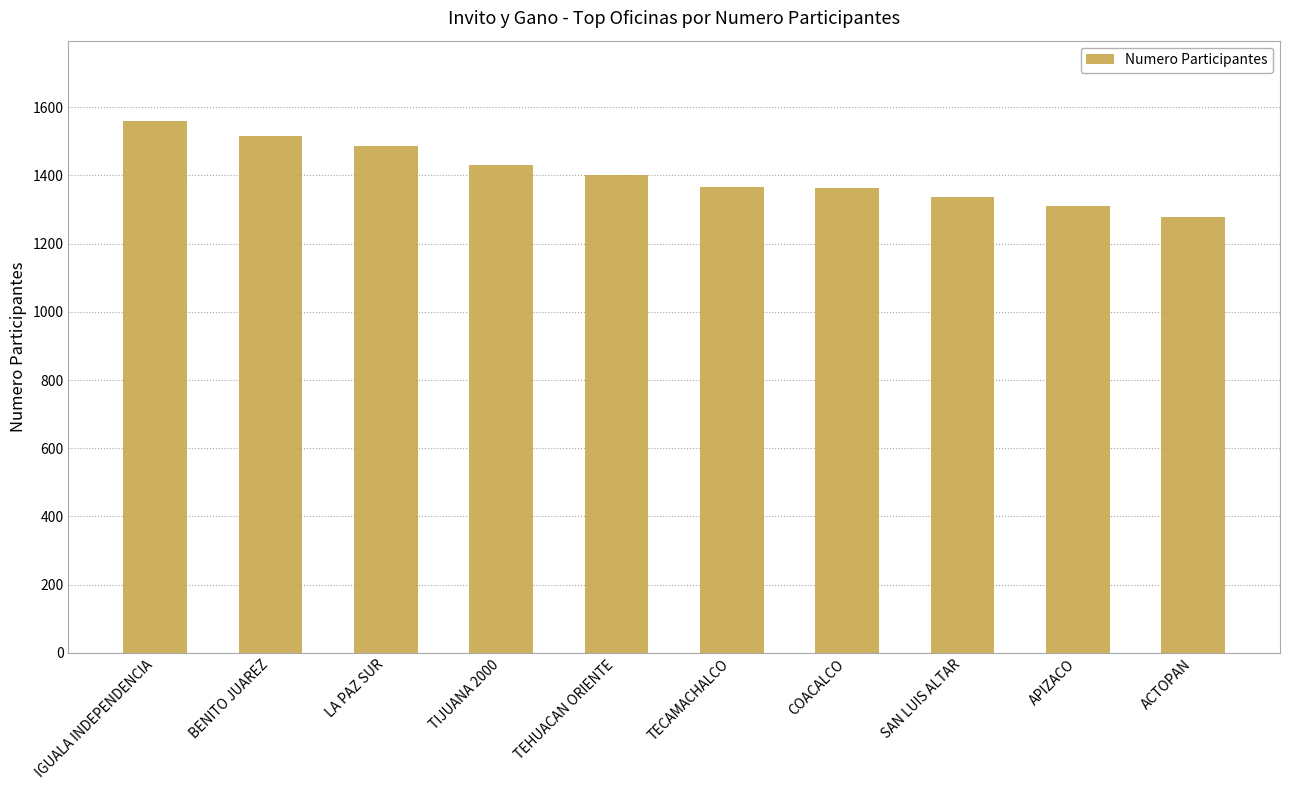

The value at IGUALA INDEPENDENCIA is 1561. True or false?

True